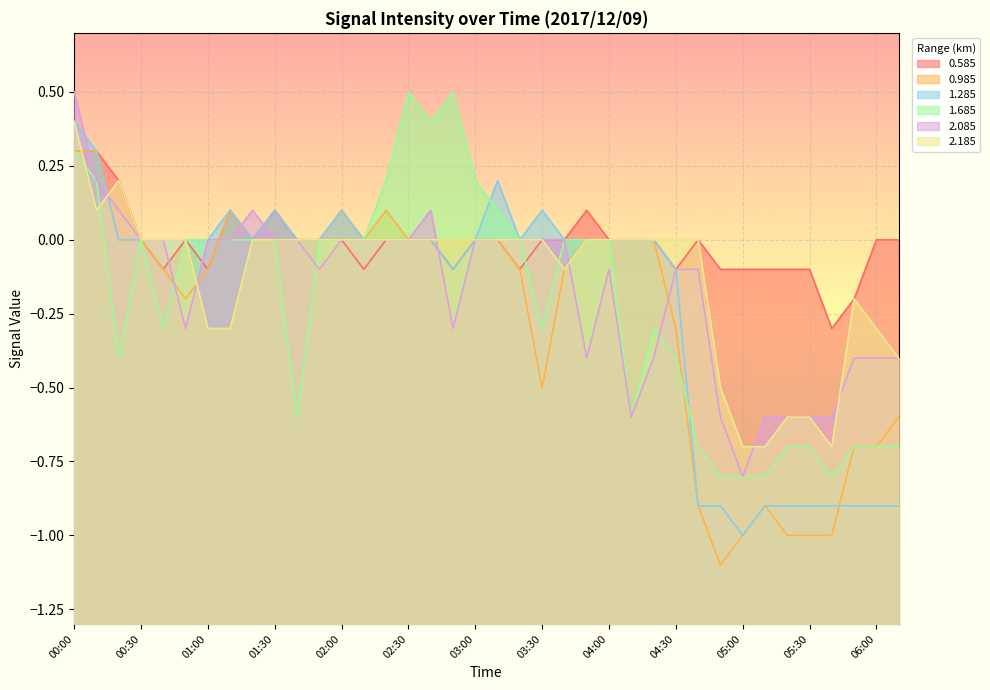

Which series has the largest total across all categories?

0.585